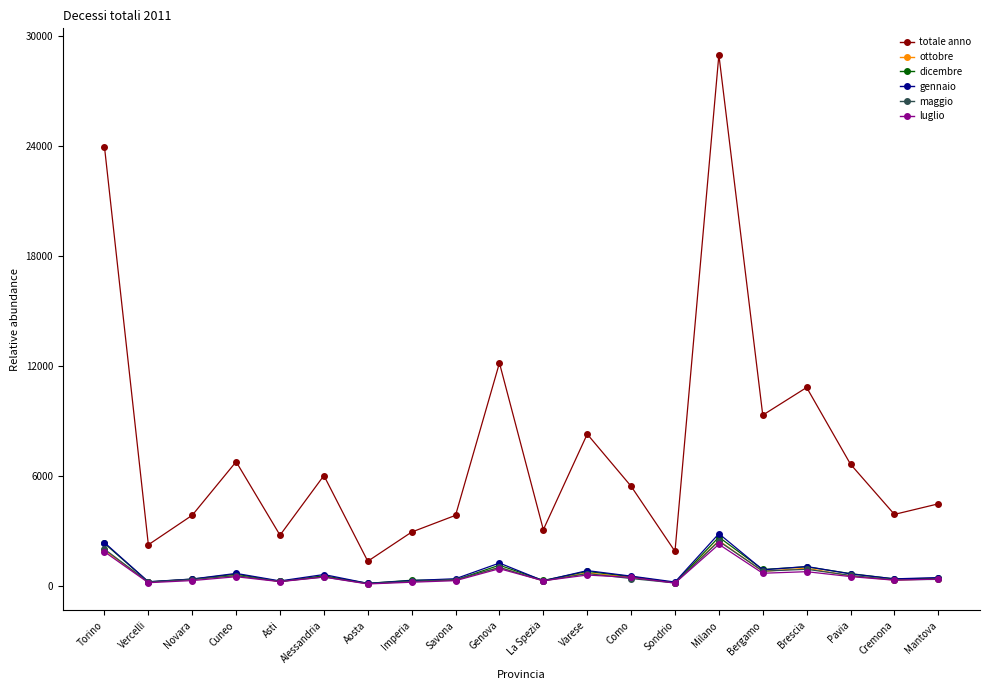

True or false: totale anno and luglio intersect in this chart.

False